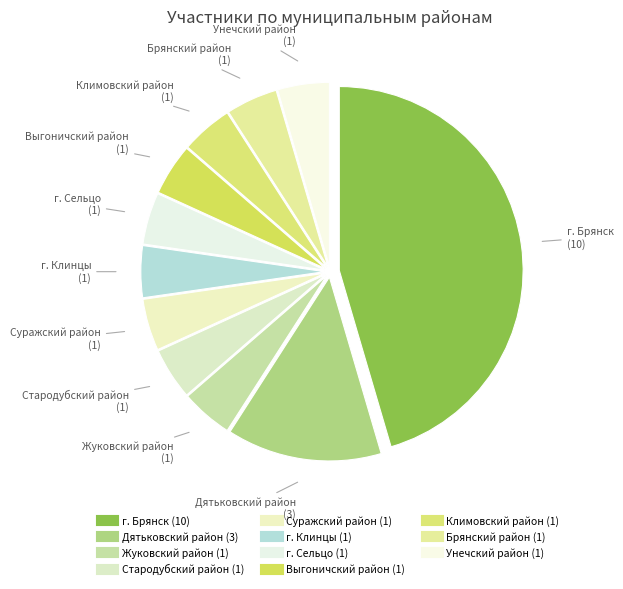

Count the number of slices in the pie.

11